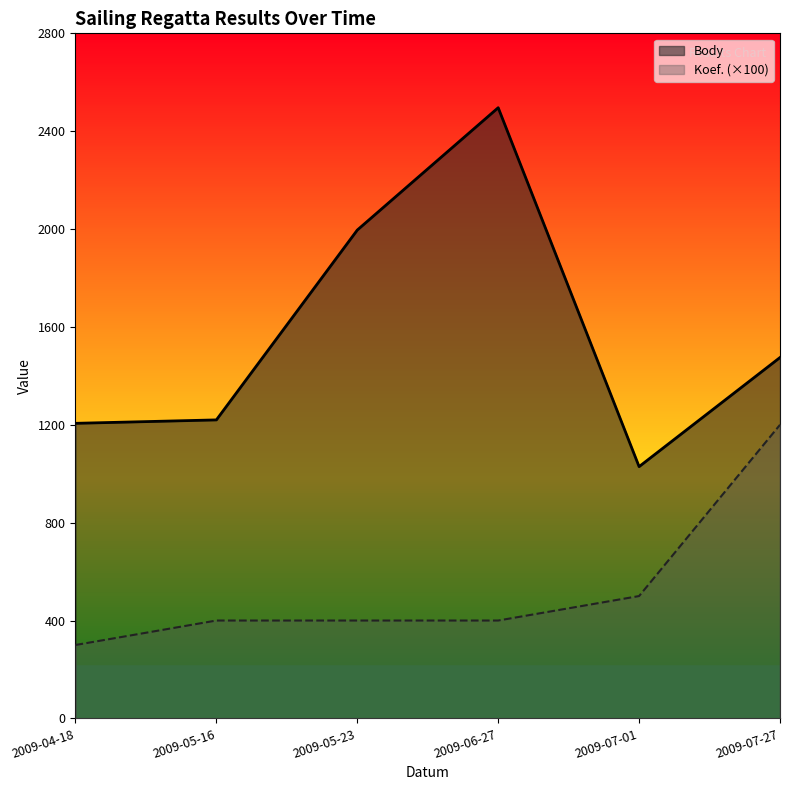

List the series in order of their peak value, highest first.

Body, Koef. (×100)